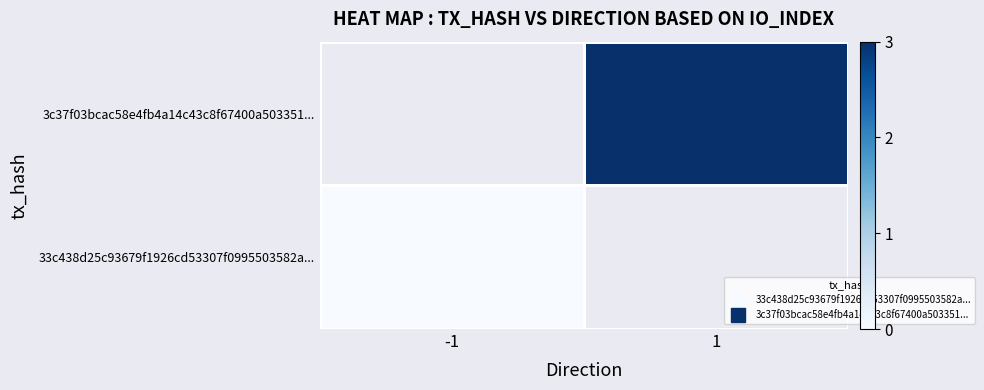

List the series in order of their peak value, highest first.

33c438d25c93679f1926cd53307f0995503582a..., 3c37f03bcac58e4fb4a14c43c8f67400a503351...